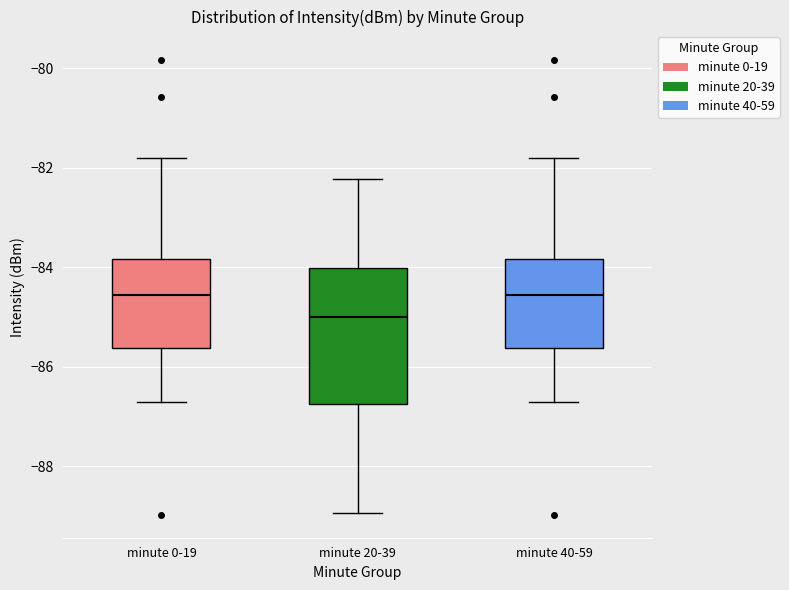

Comparing the boxes themselves (not the whiskers), which one is the tallest?

minute 20-39